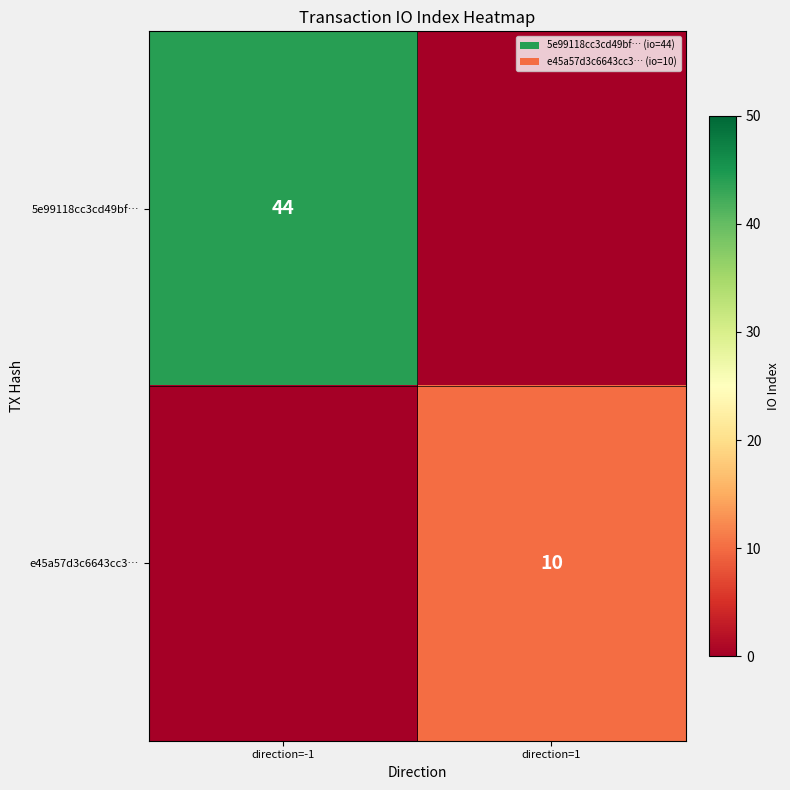

Is it true that e45a57d3c6643cc3… equals 10 at direction=1?

True